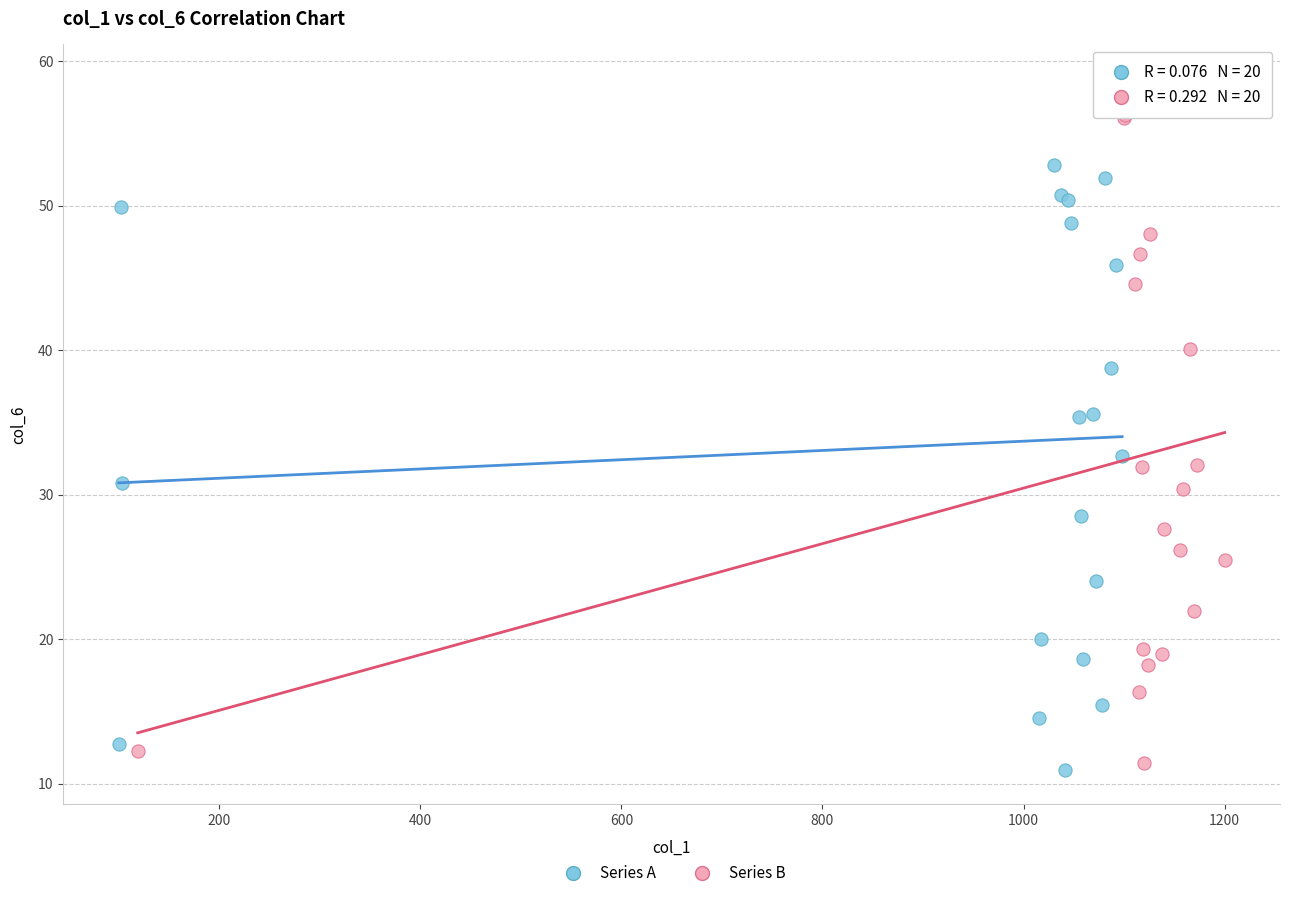

Which series contains the lowest Y value?

Series A